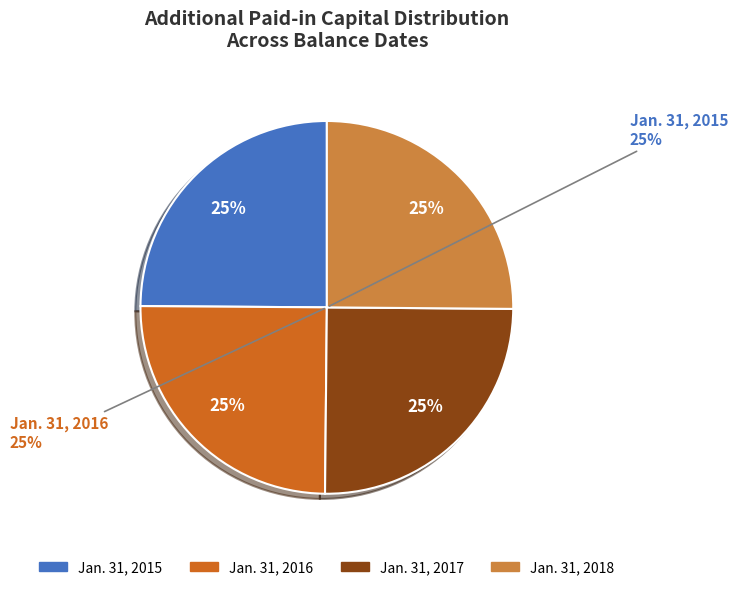

Is there any slice that represents more than half of the pie?

No